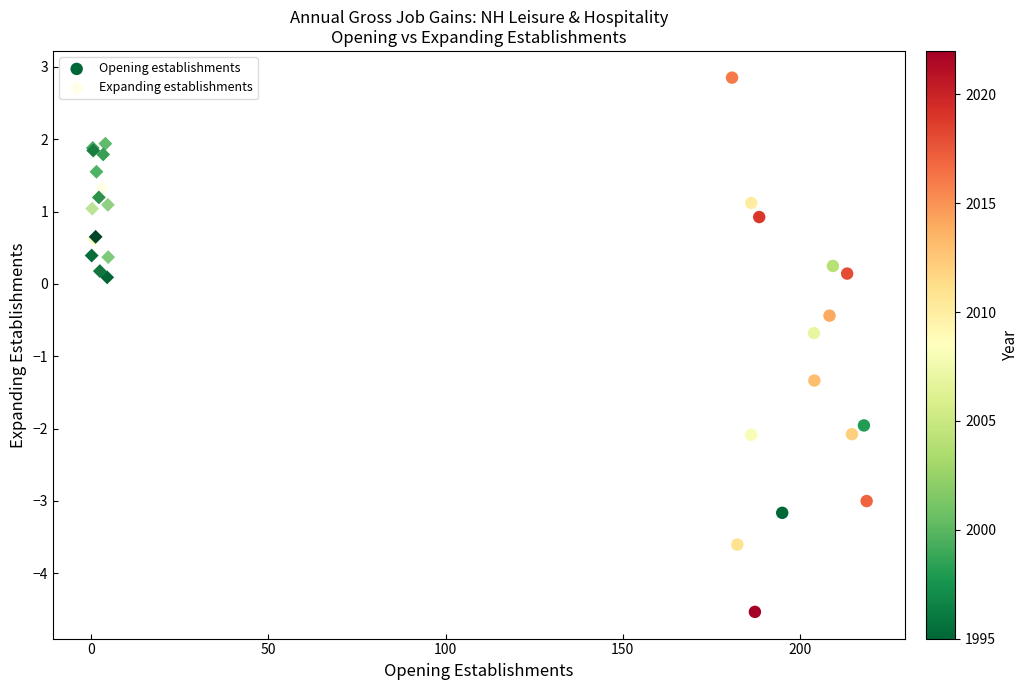

Which series has the largest Y range (max minus min)?

Opening establishments